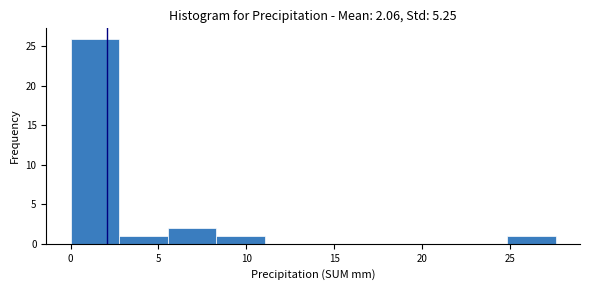

Reading left to right, transcribe this chart: for each bar, give the range it covers on the x-axis and its height. Neither the bar edges nor the heights are printed on the chart, so give them approximately, as read against the axes.

0.0 to 3.0: 26
3.0 to 5.5: 1
5.5 to 8.5: 2
8.5 to 11.0: 1
11.0 to 14.0: 0
14.0 to 16.5: 0
16.5 to 19.5: 0
19.5 to 22.0: 0
22.0 to 25.0: 0
25.0 to 27.5: 1